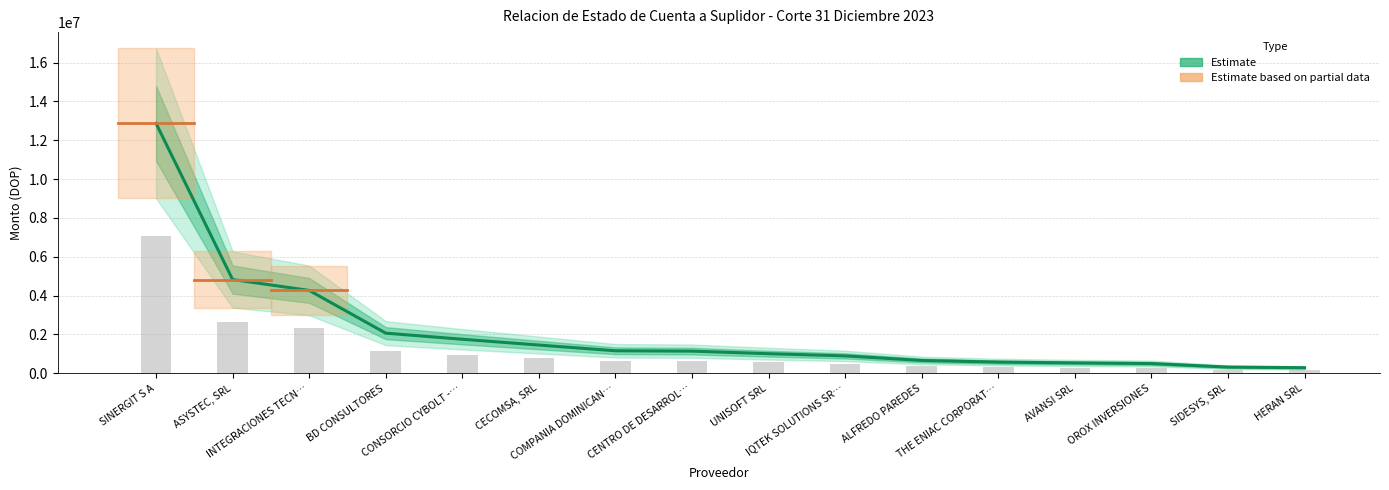

Reading left to right, extract all data points from this chart.

12872873.8	4826265.0	4267040.9	2065980.6	1751800.0	1453711.1	1158233.0	1140172.9	1008663.4	894541.2	660131.2	574933.4	533520.0	501155.1	318240.0	285573.4